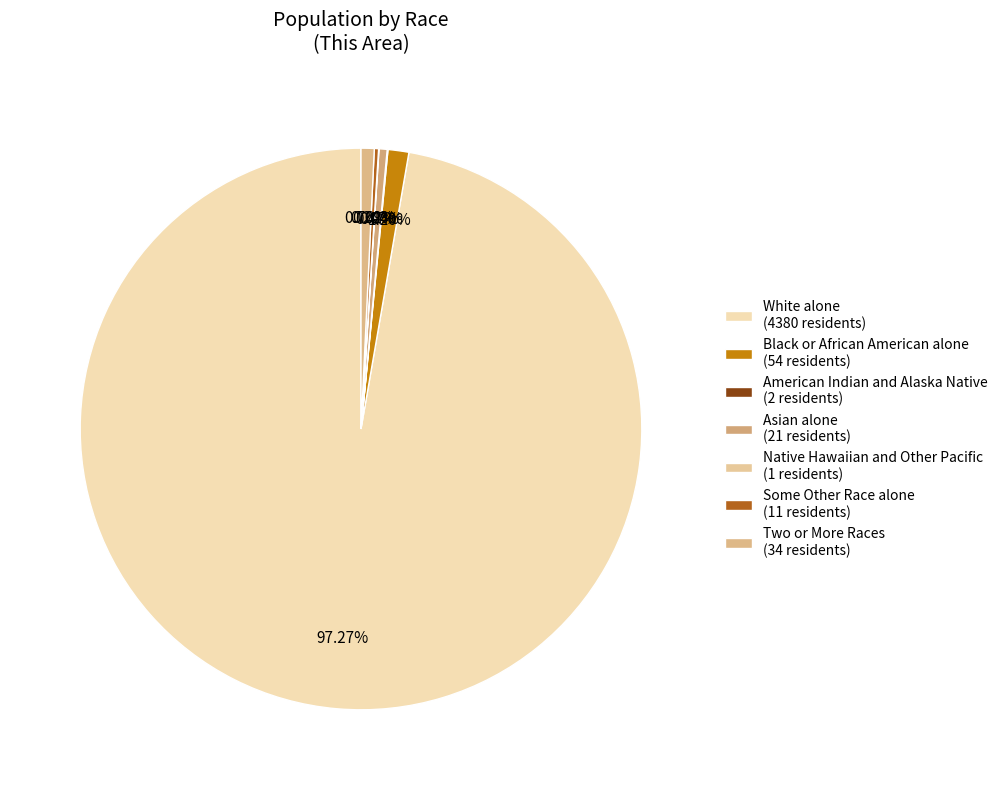

What is the change in value from Black or African American alone to Some Other Race alone?

-43